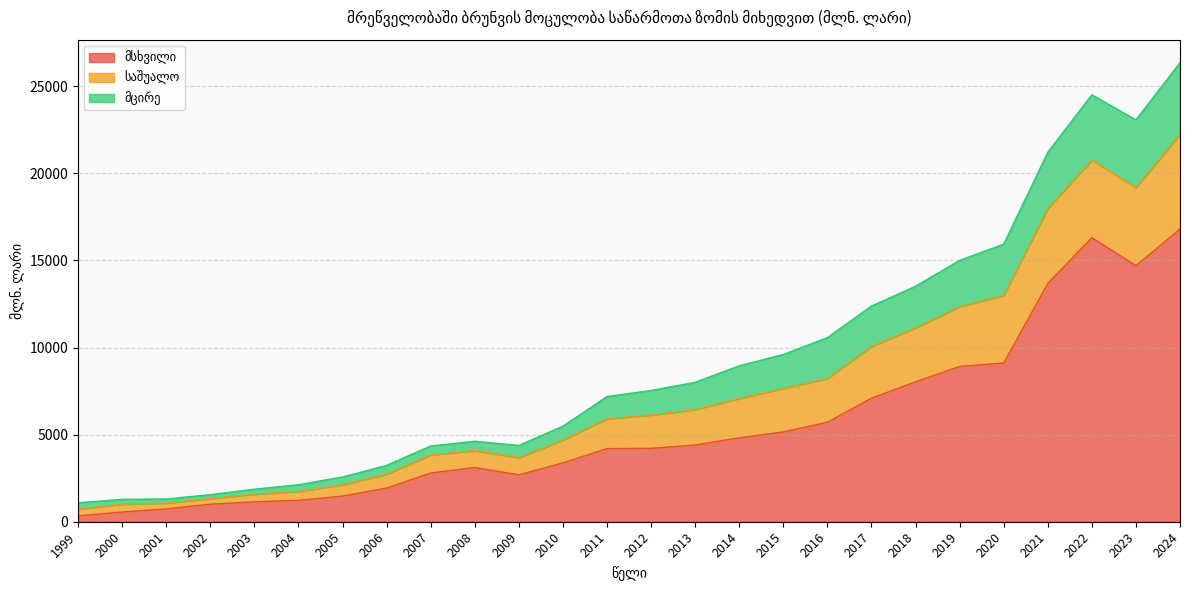

At which category is the sum across all series the highest?

2024